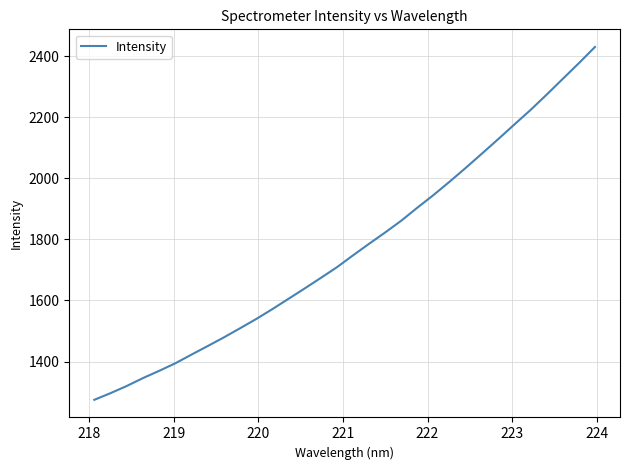

What is the smallest value displayed?

1274.6